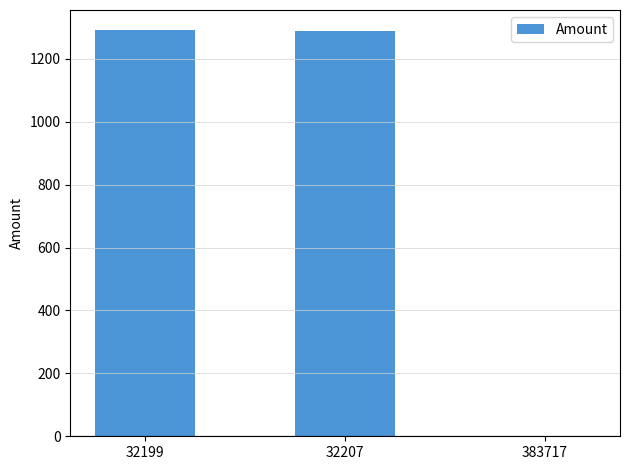

Approximately how many times larger is the value at 32207 compared to 32199?

1.0